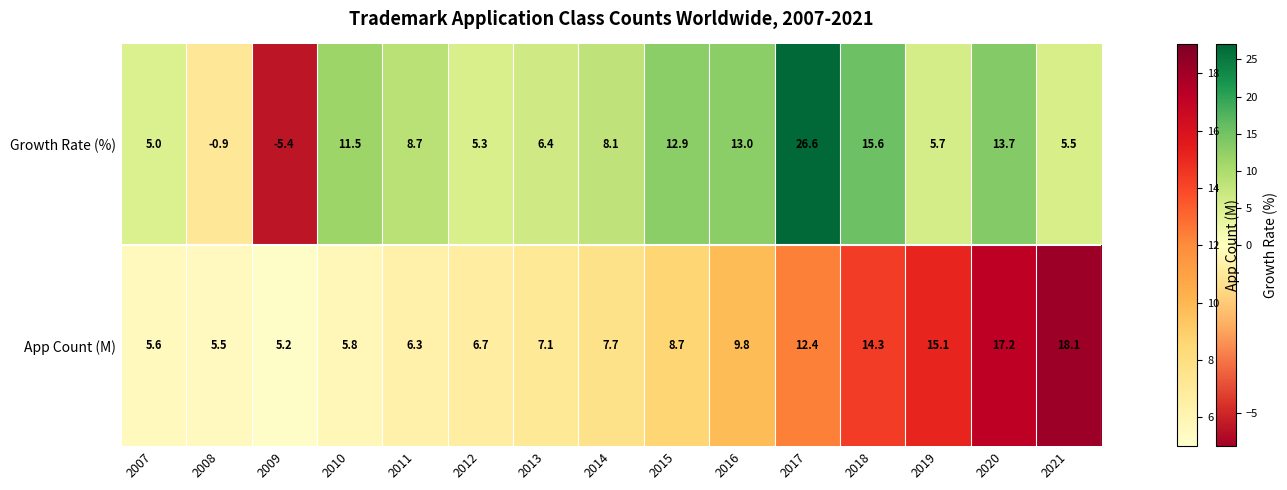

What is the greatest value displayed?

18.1